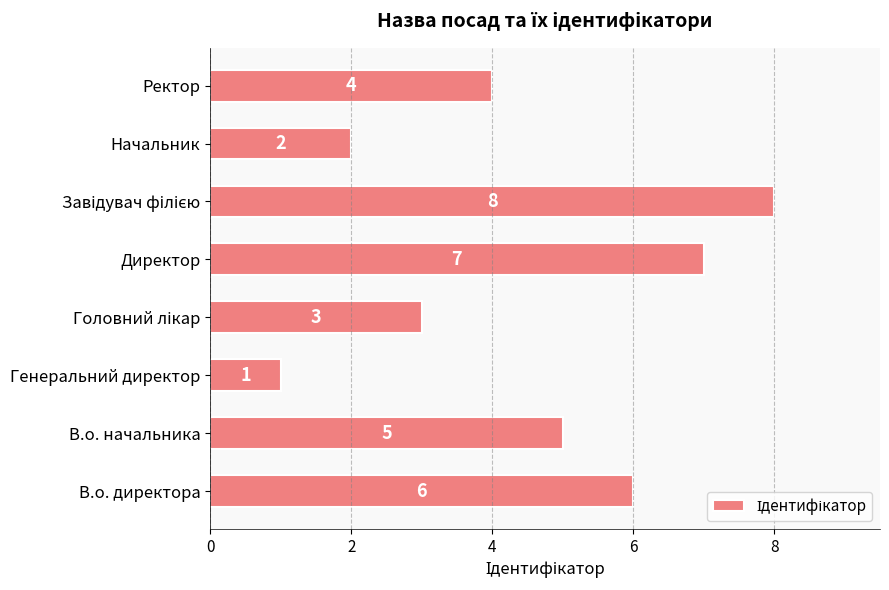

At which label is the value closest to 4?

Ректор